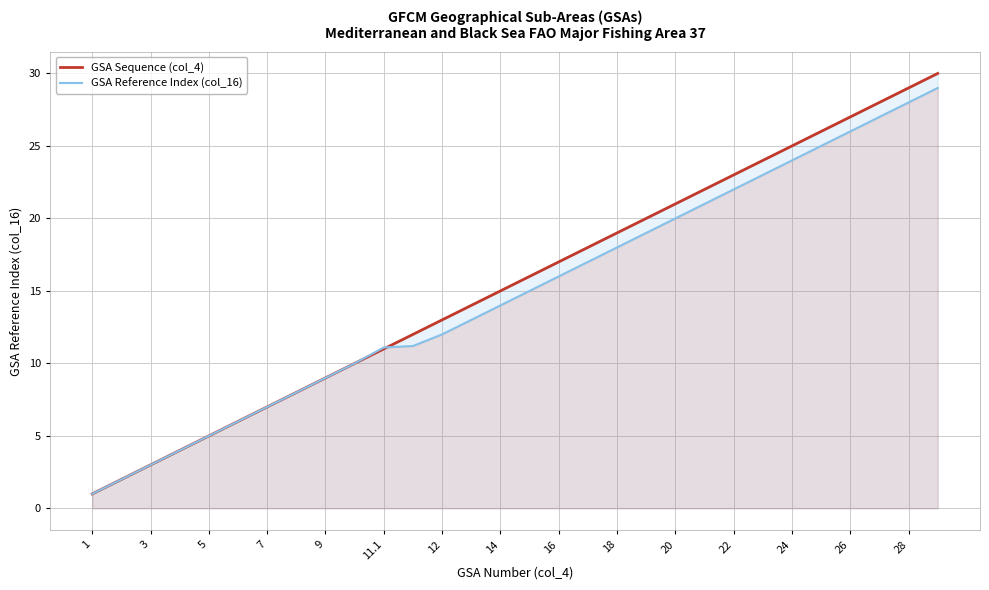

True or false: GSA Sequence (col_4) and GSA Reference Index (col_16) cross at least once.

True